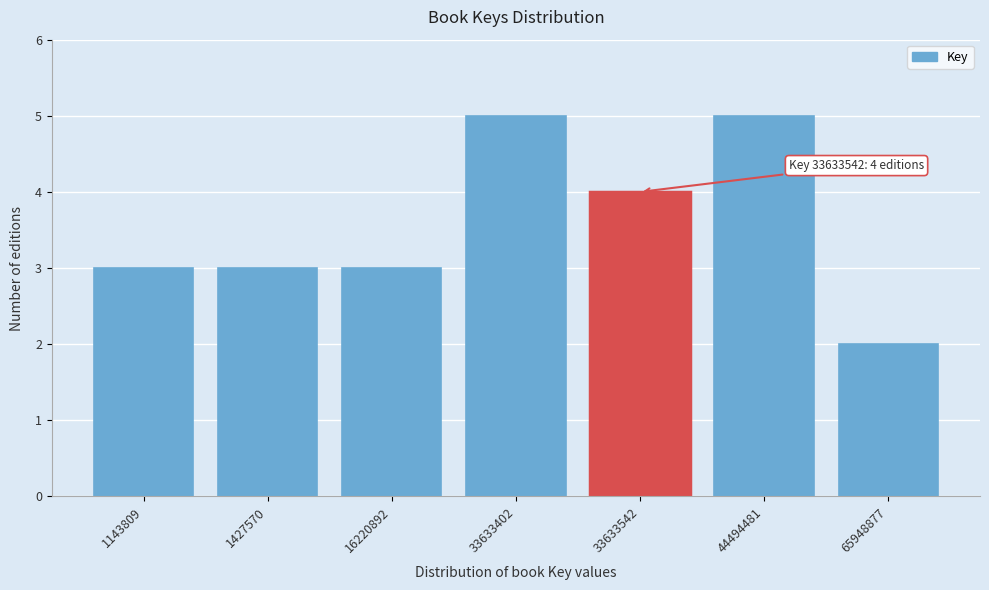

Reading left to right, extract all data points from this chart.

1143809=3	1427570=3	16220892=3	33633402=5	33633542=4	44494481=5	65948877=2